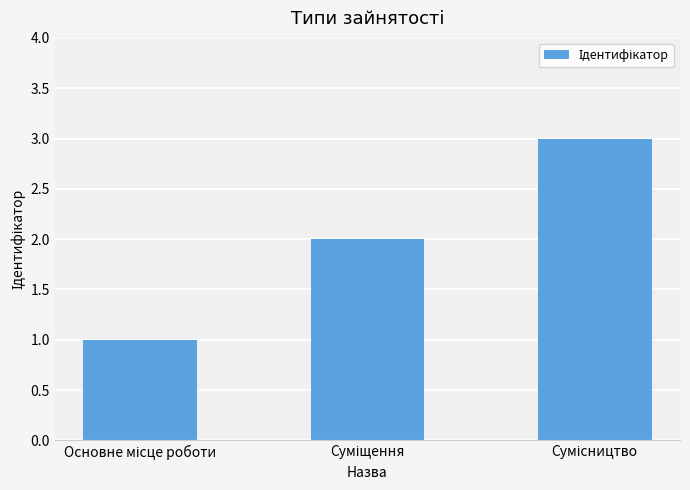

What is the maximum value shown in the chart?

3